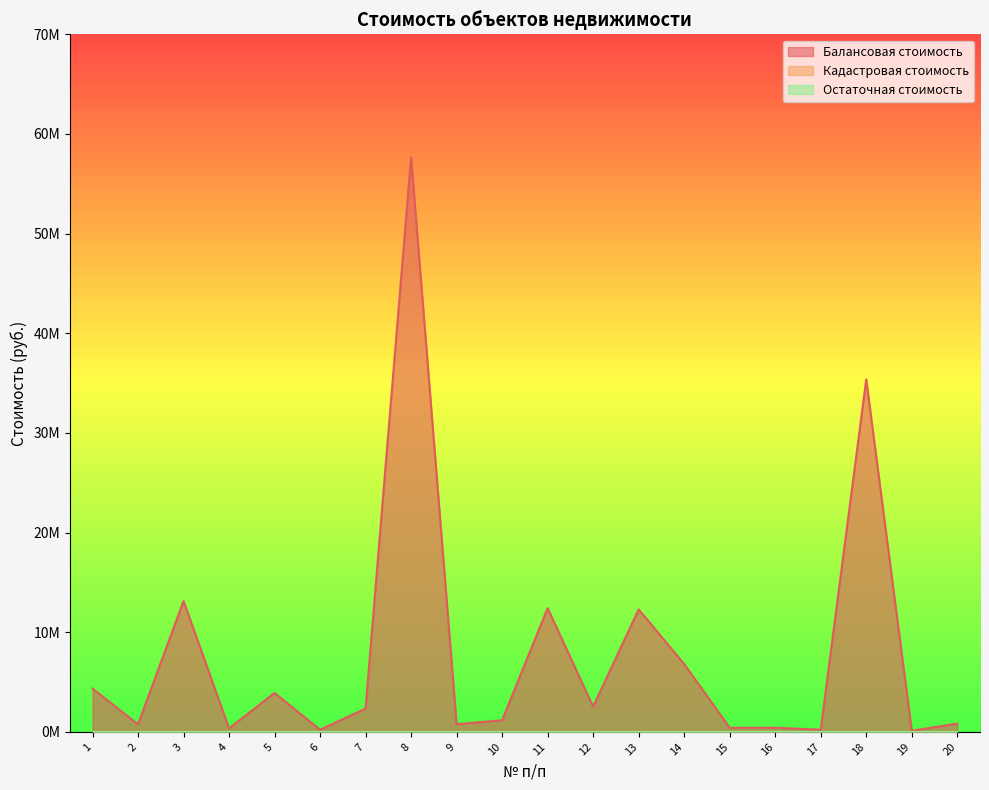

Between 1 and 2, which series saw the biggest shift?

Балансовая стоимость